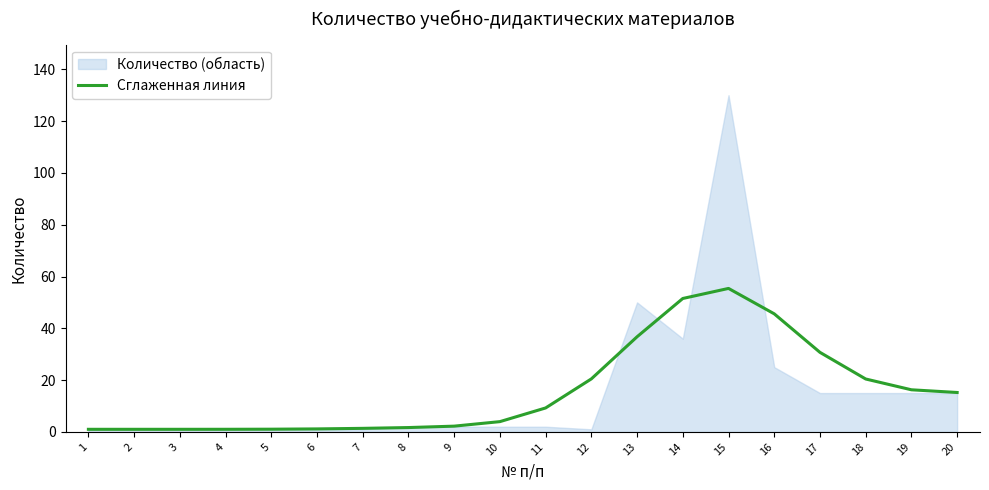

How many data points are less than 9?

10